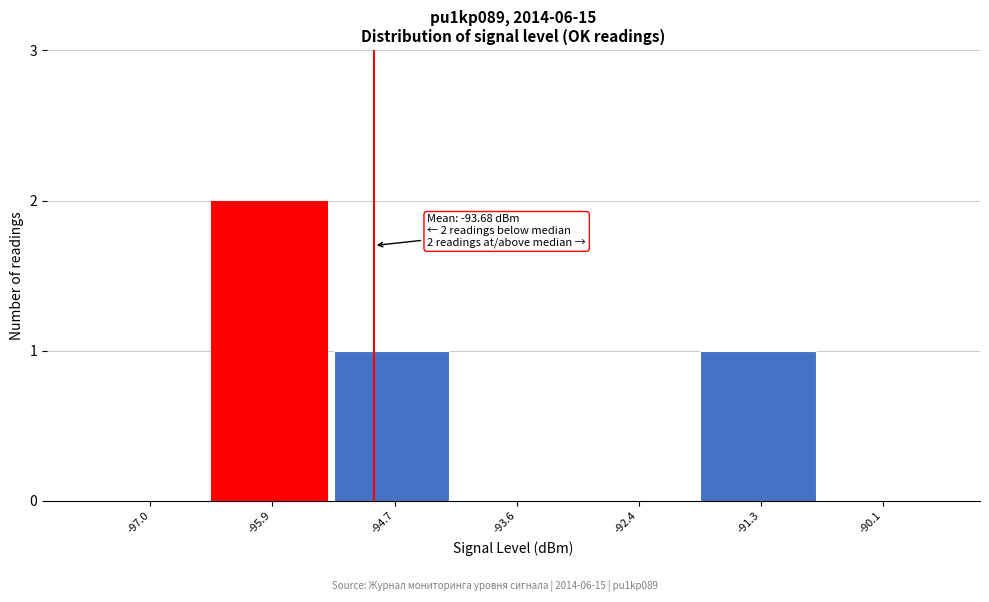

Reading left to right, what are all the values shown in this chart?

-97.0=0	-95.9=2	-94.7=1	-93.6=0	-92.4=0	-91.3=1	-90.1=0